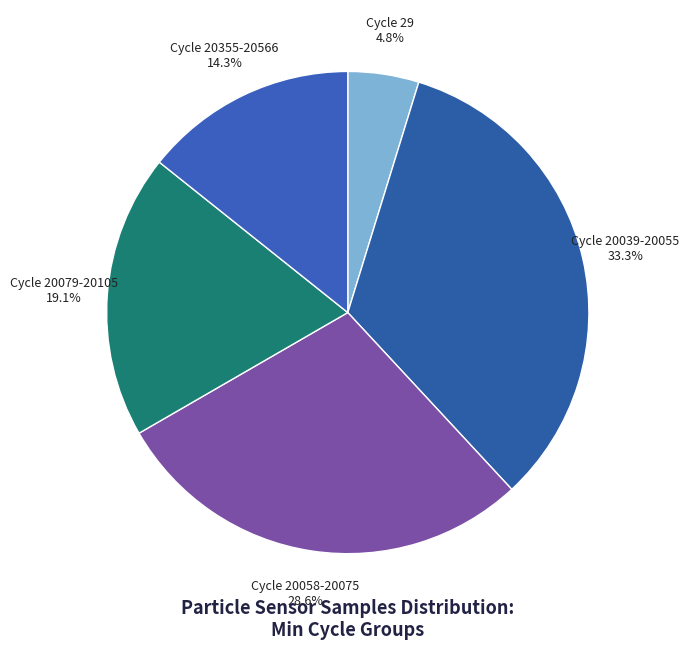

What is the total percentage of Cycle 29 and Cycle 20039-20055?

38.1%